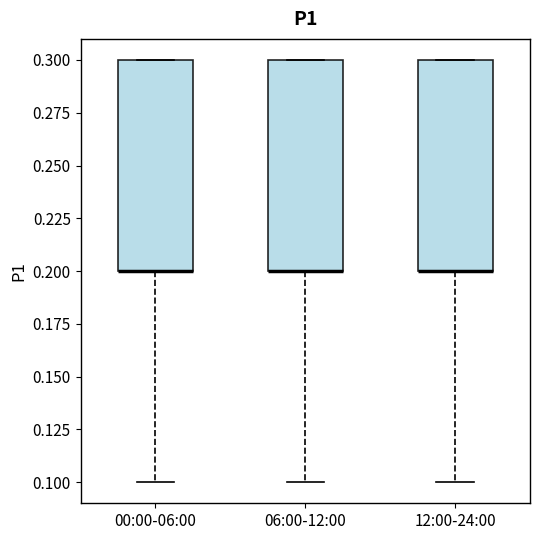

Reading left to right, transcribe this box plot: for each box, give where its median line is, the range the box spans, and where its two whiskers end, as read against the y-axis. The values are not printed on the chart, so give them approximately, as read against the axis.

00:00-06:00: median 0.2 (drawn on the box's lower edge), box 0.2 to 0.3, whiskers 0.1 to 0.3
06:00-12:00: median 0.2 (drawn on the box's lower edge), box 0.2 to 0.3, whiskers 0.1 to 0.3
12:00-24:00: median 0.2 (drawn on the box's lower edge), box 0.2 to 0.3, whiskers 0.1 to 0.3